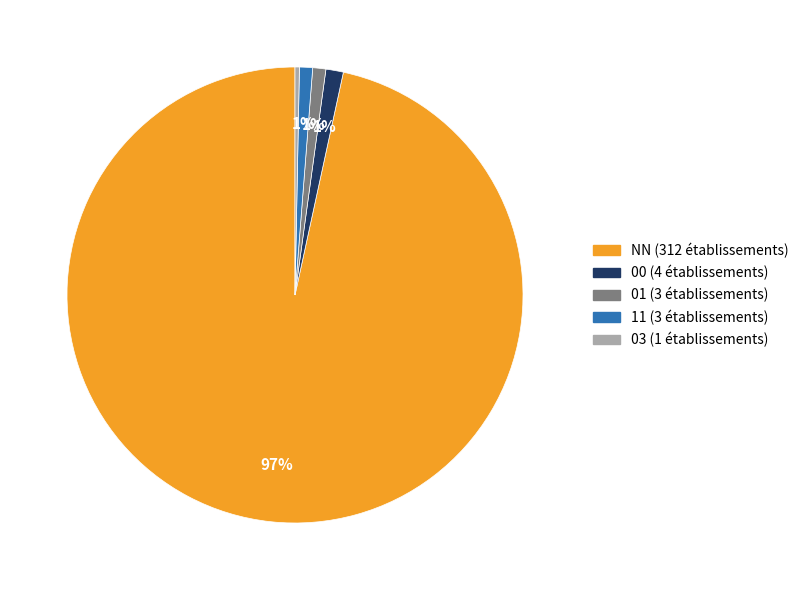

Is it true that 11 is 11% of the pie?

False